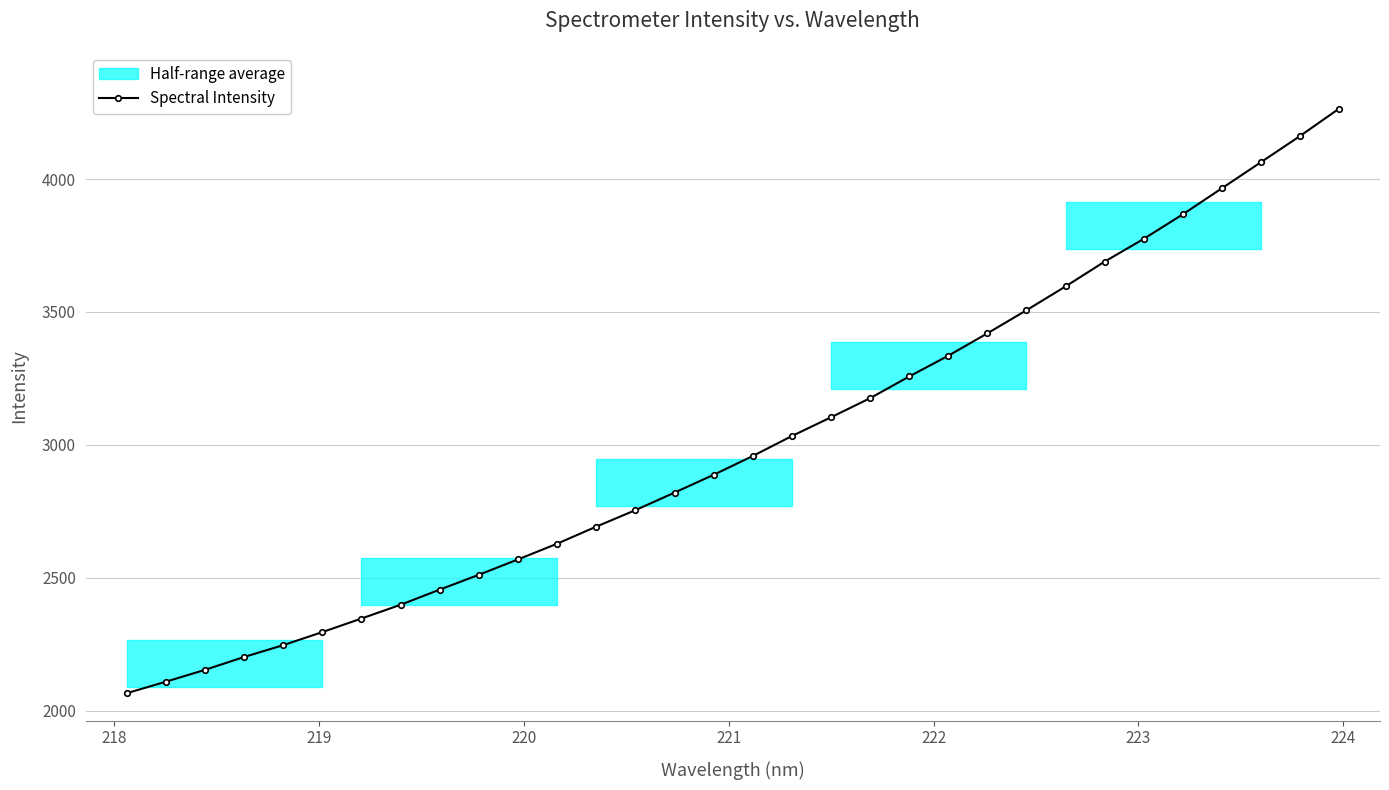

What is the difference between the second highest and second lowest values?

2053.3